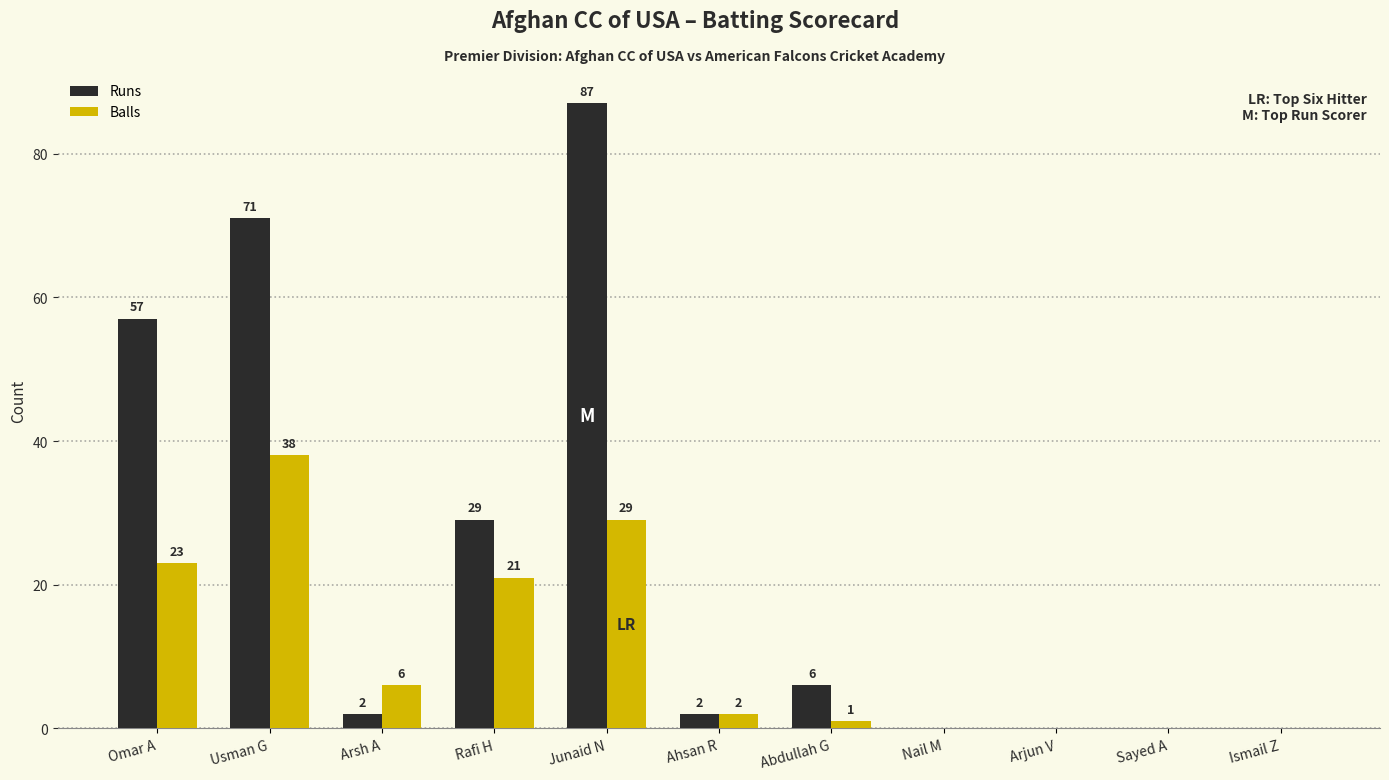

Which series has the widest spread of values?

Runs